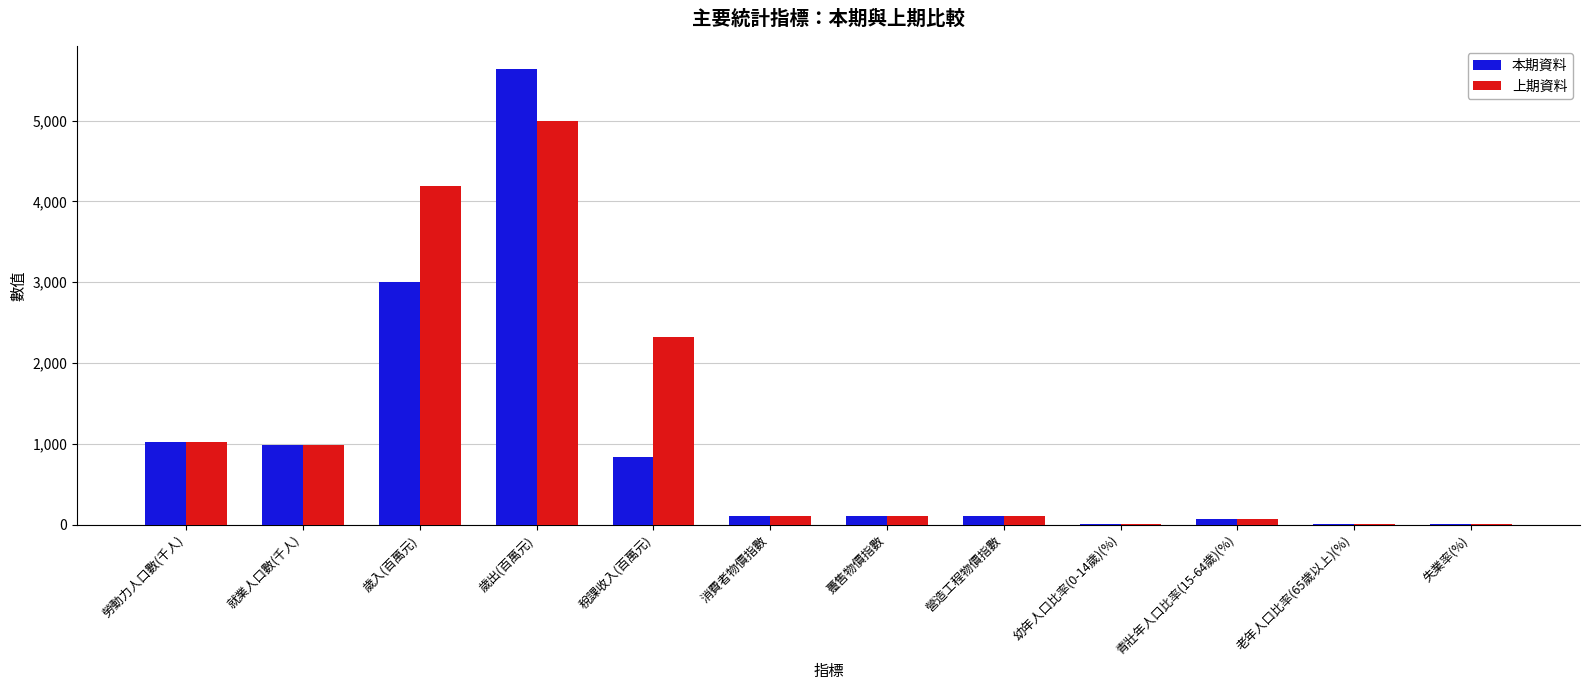

The 上期資料 series shows 5000.0 at 歲出(百萬元). True or false?

True